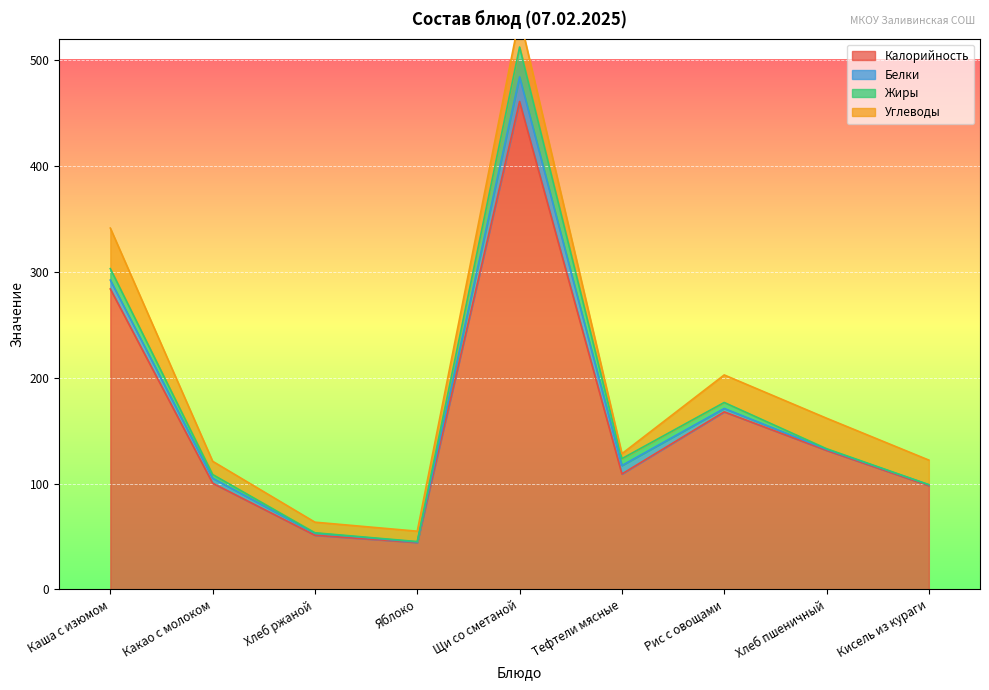

Reading left to right, what are all the values shown in this chart?

Калорийность: Каша с изюмом=283.9	Какао с молоком=100.4	Хлеб ржаной=51.2	Яблоко=44.4	Щи со сметаной=461.0	Тефтели мясные=109.1	Рис с овощами=167.8	Хлеб пшеничный=131.4	Кисель из кураги=98.1
Белки: Каша с изюмом=8.4	Какао с молоком=4.7	Хлеб ржаной=2.0	Яблоко=0.4	Щи со сметаной=23.3	Тефтели мясные=8.0	Рис с овощами=3.2	Хлеб пшеничный=1.0	Кисель из кураги=0.9
Жиры: Каша с изюмом=10.8	Какао с молоком=3.5	Хлеб ржаной=0.4	Яблоко=0.4	Щи со сметаной=28.2	Тефтели мясные=6.5	Рис с овощами=5.7	Хлеб пшеничный=0.6	Кисель из кураги=0.0
Углеводы: Каша с изюмом=38.3	Какао с молоком=12.5	Хлеб ржаной=10.0	Яблоко=9.8	Щи со сметаной=28.6	Тефтели мясные=4.7	Рис с овощами=26.0	Хлеб пшеничный=28.8	Кисель из кураги=23.3